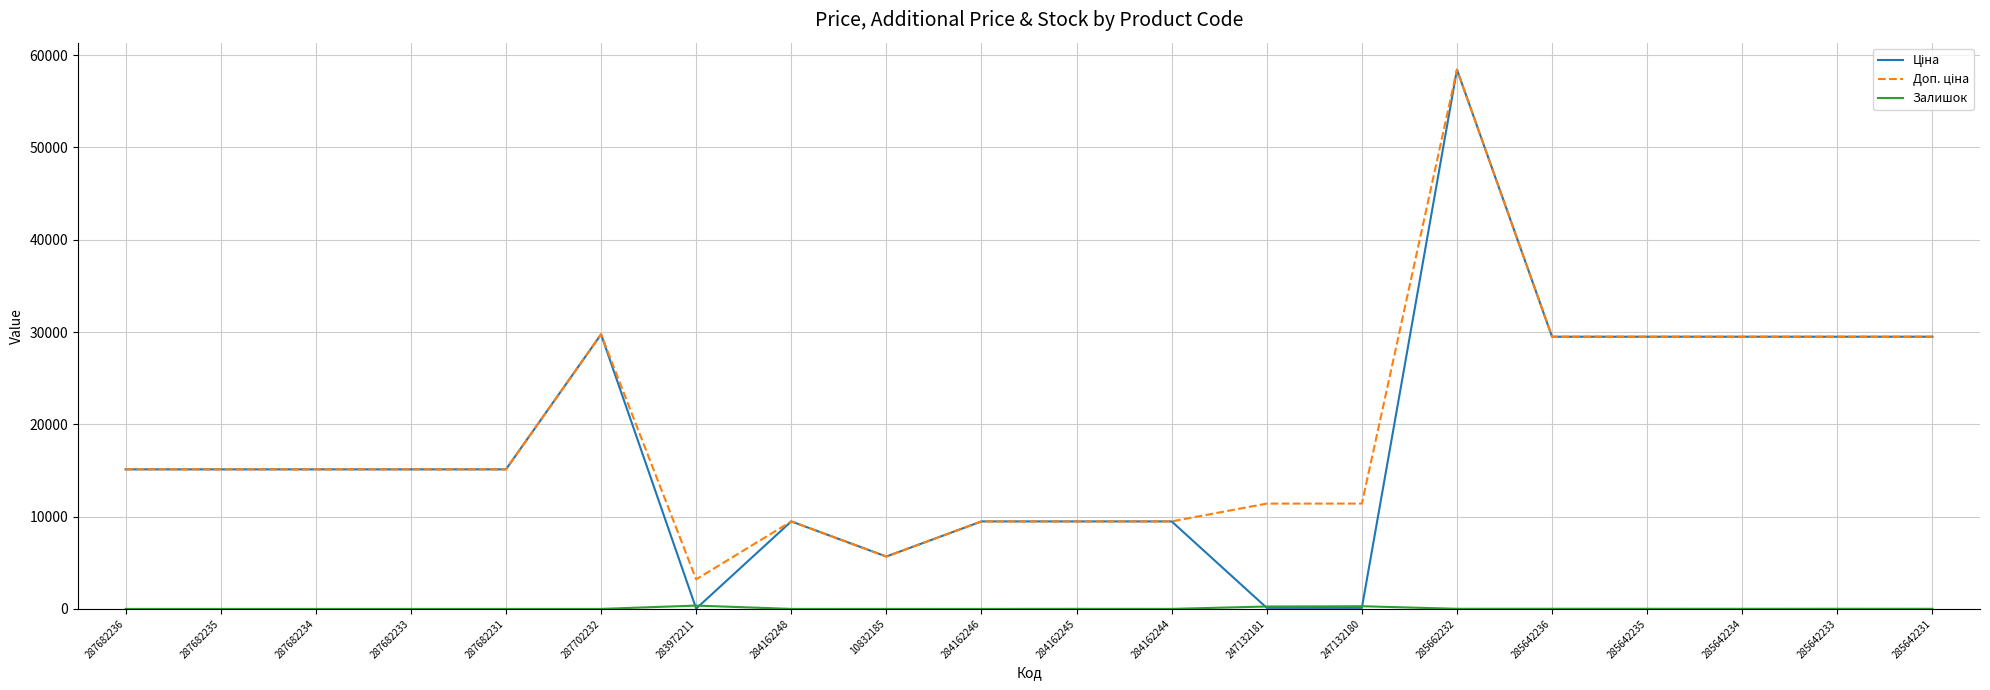

At which category is the sum across all series the highest?

285662232